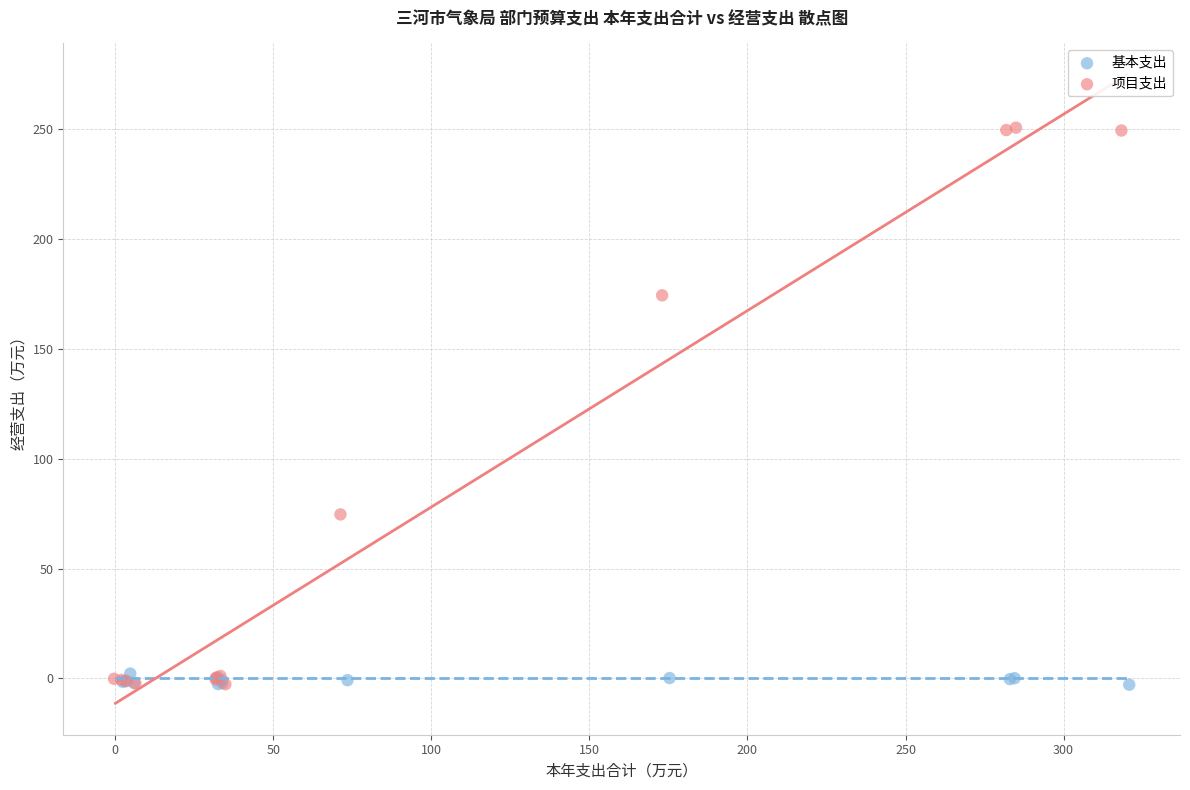

Which series has the widest spread of Y values?

项目支出